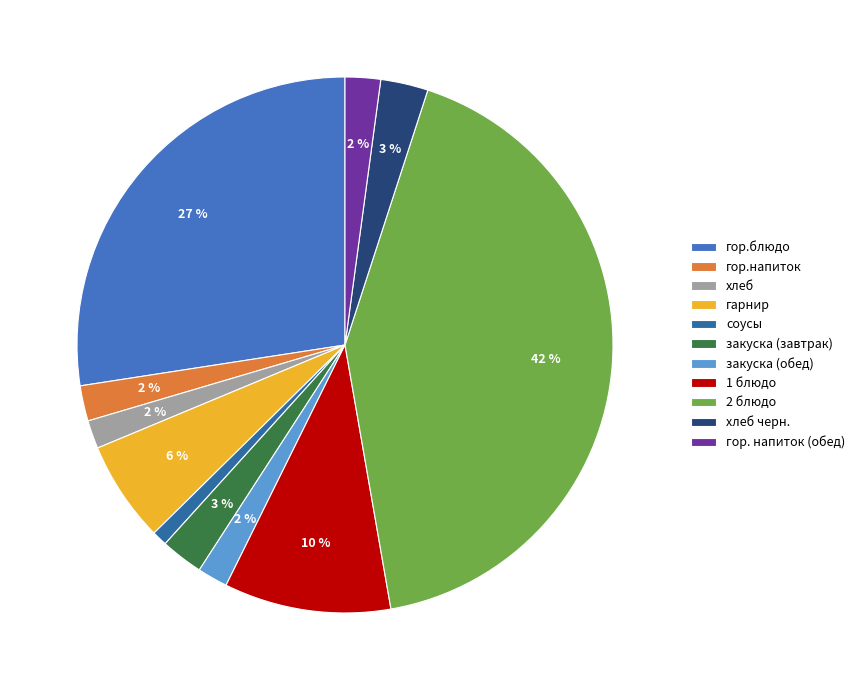

Rank the categories by value from highest to lowest.

2 блюдо, гор.блюдо, 1 блюдо, гарнир, хлеб черн., закуска (завтрак), гор.напиток, гор. напиток (обед), закуска (обед), хлеб, соусы